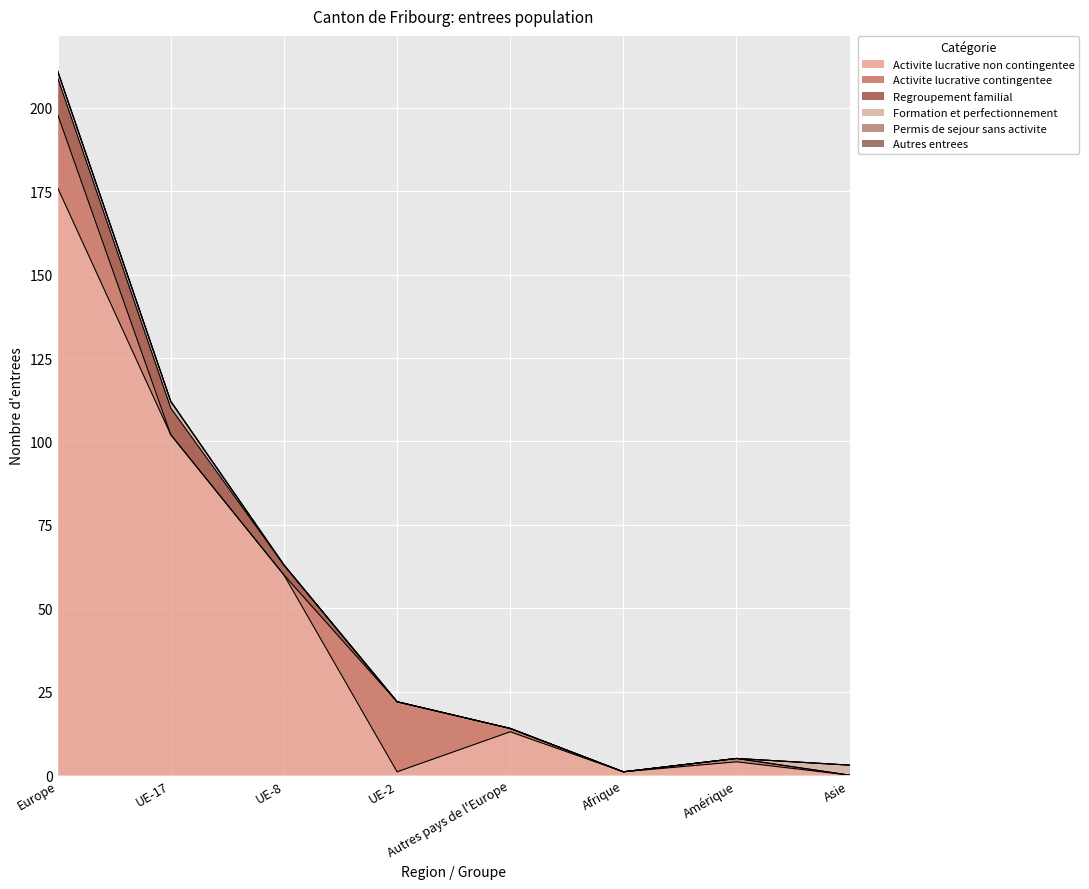

True or false: Activite lucrative contingentee has a value of 1 at Amérique.

True